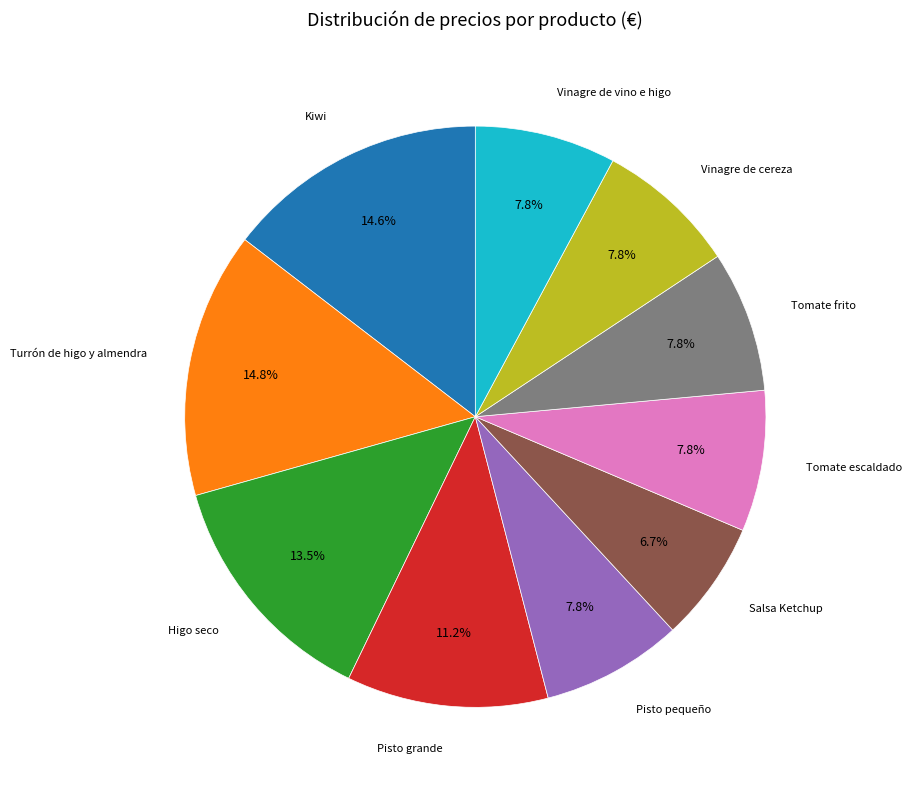

Does any single category account for the majority?

No